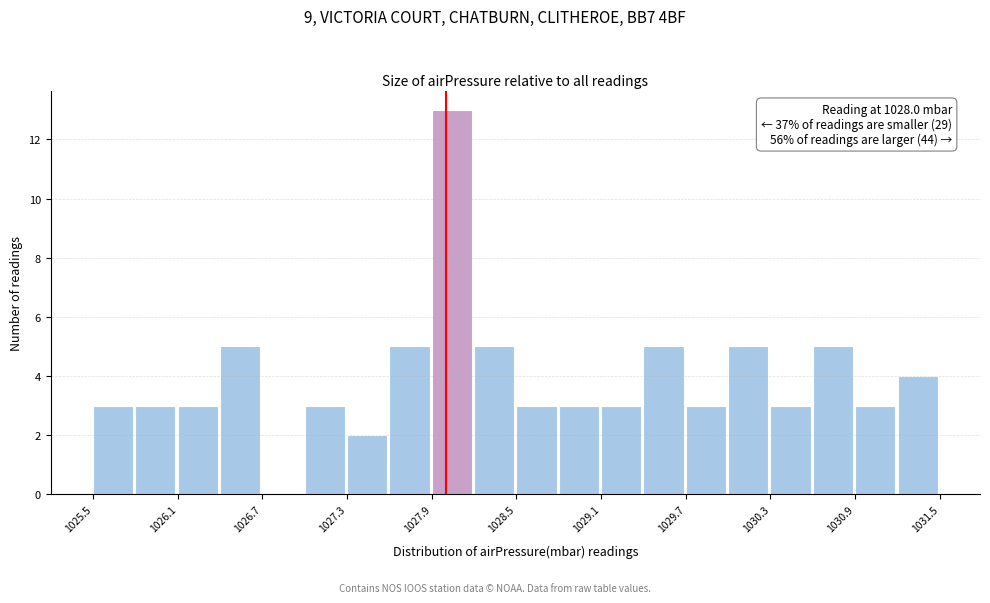

Around what value on the x-axis is the tallest bar? Give the approximate position of its centre, as read against the axis.

1028.0